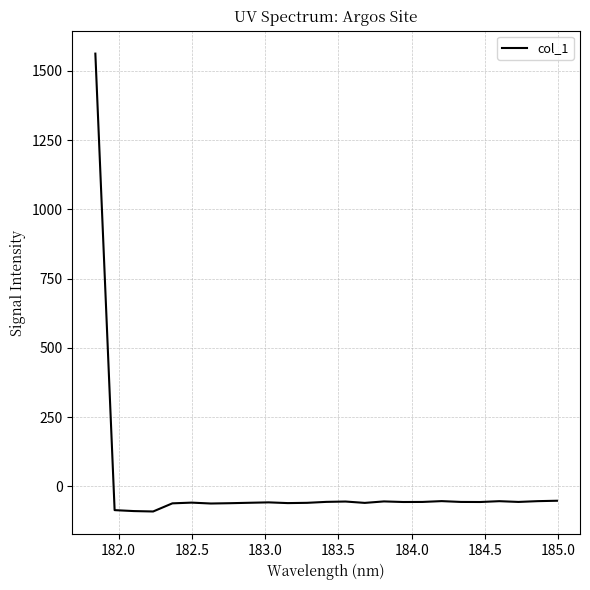

What is the difference between the maximum and minimum values?

1653.6